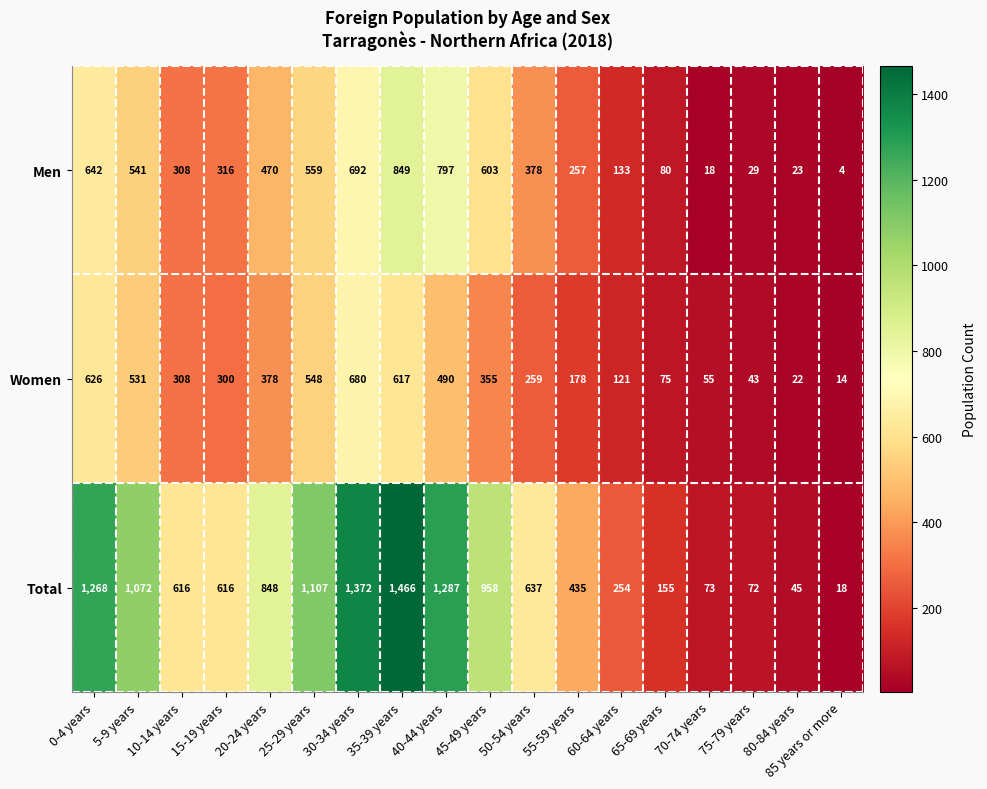

Which series has the largest total across all categories?

Total